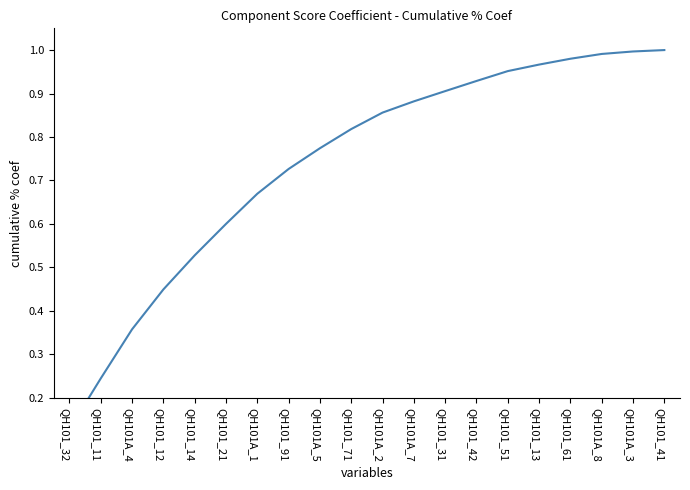

What is the sum of all values?

14.8